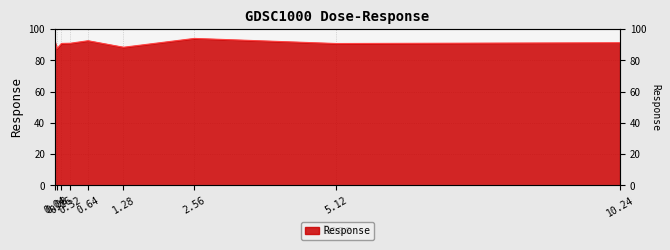

What is the maximum value shown in the chart?

94.1